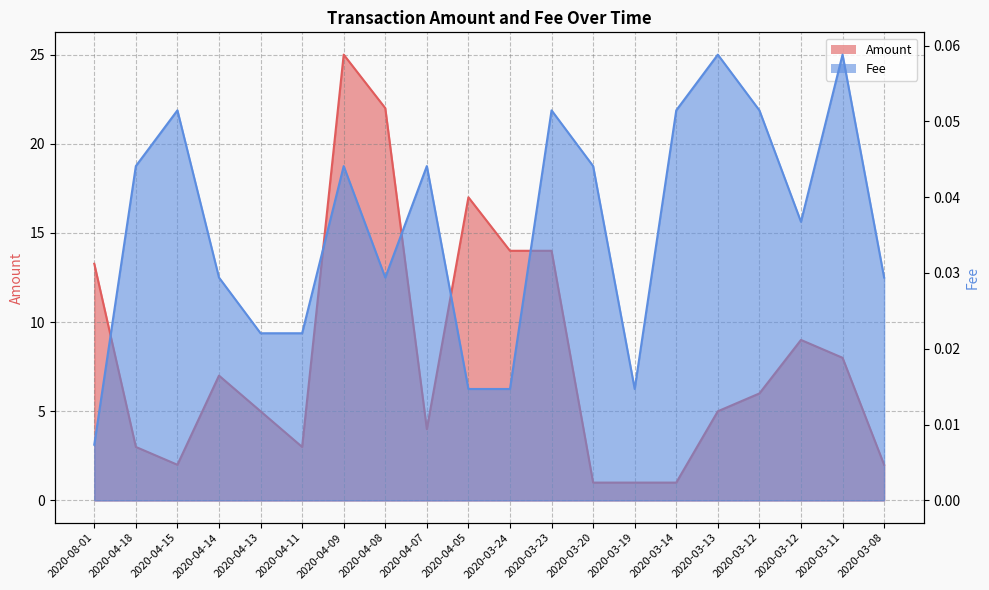

What is the difference between the highest and lowest values at 2020-03-12?

5.9